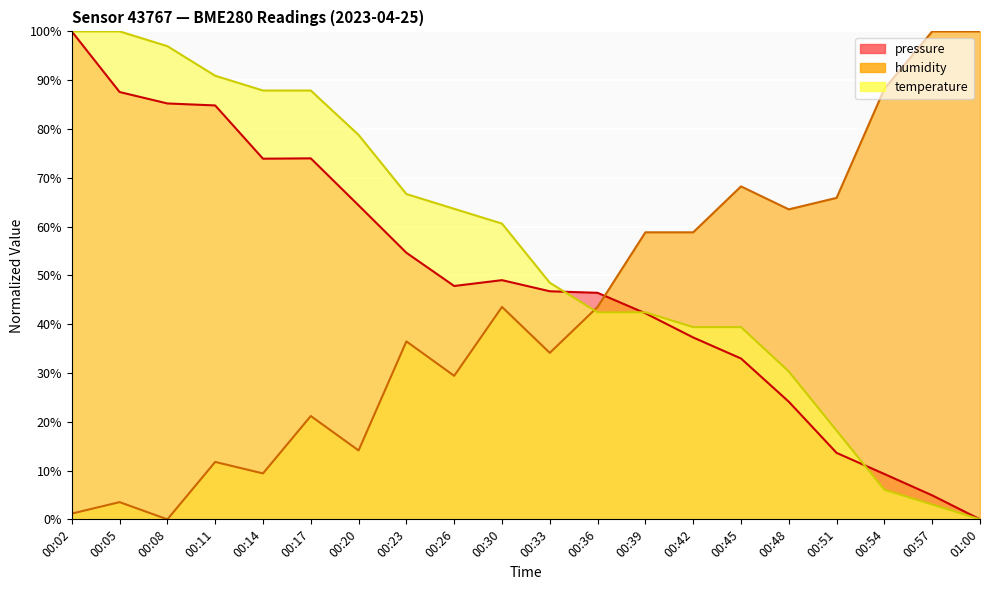

How many values in temperature are above zero?

19